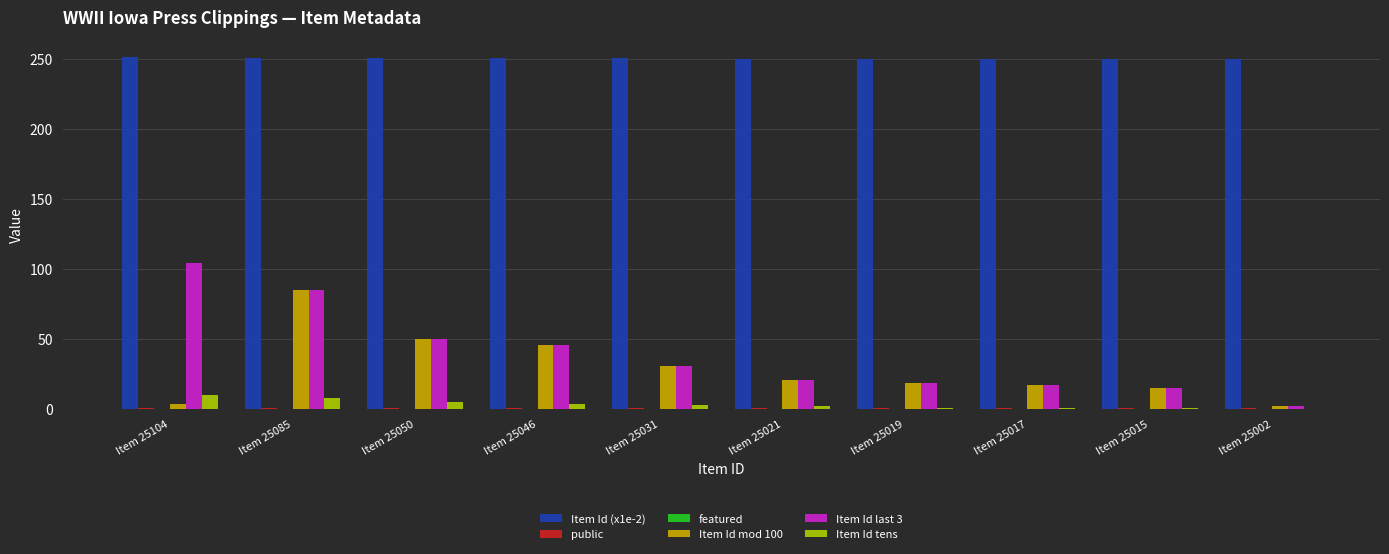

What is the maximum value shown in the chart?

251.0